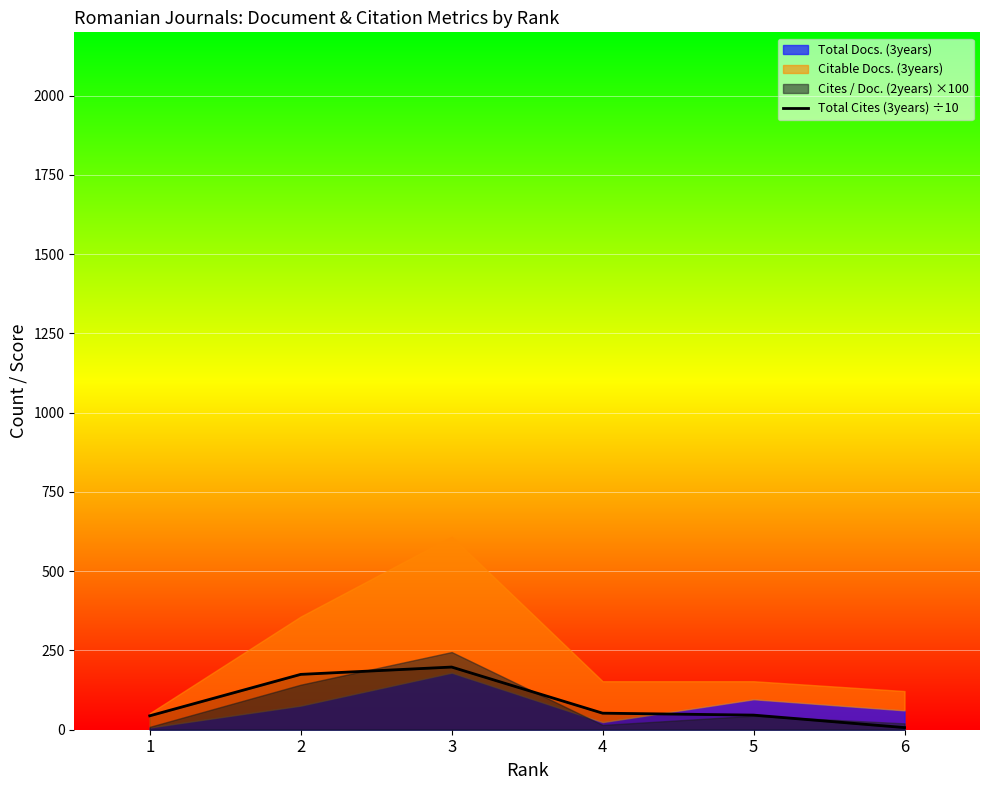

The value at 6 is 10.7. True or false?

False